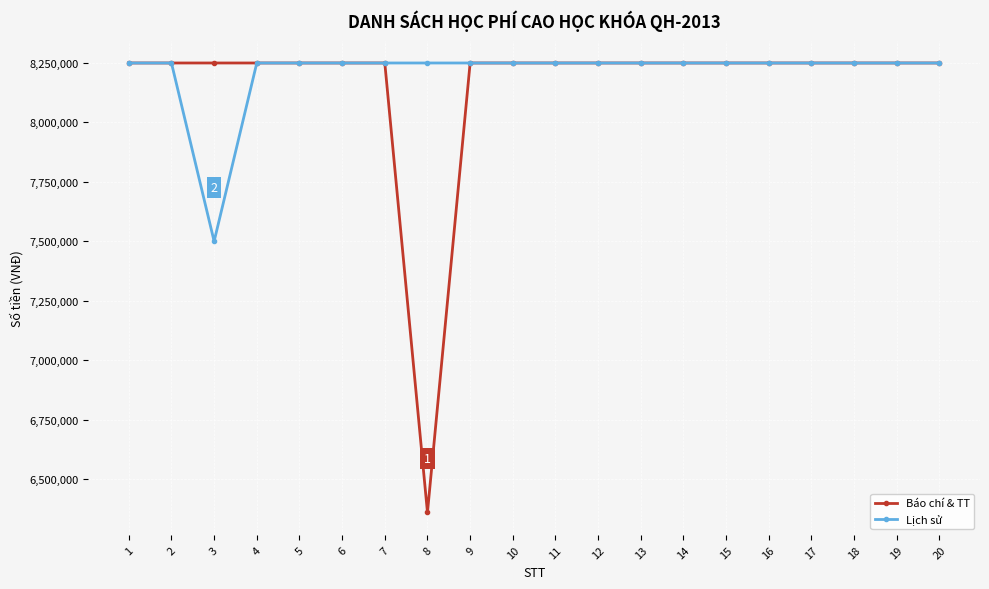

At which category does Lịch sử reach its first local valley?

3